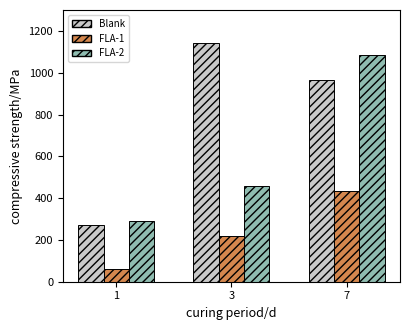

List the series in order of their peak value, highest first.

Blank, FLA-2, FLA-1